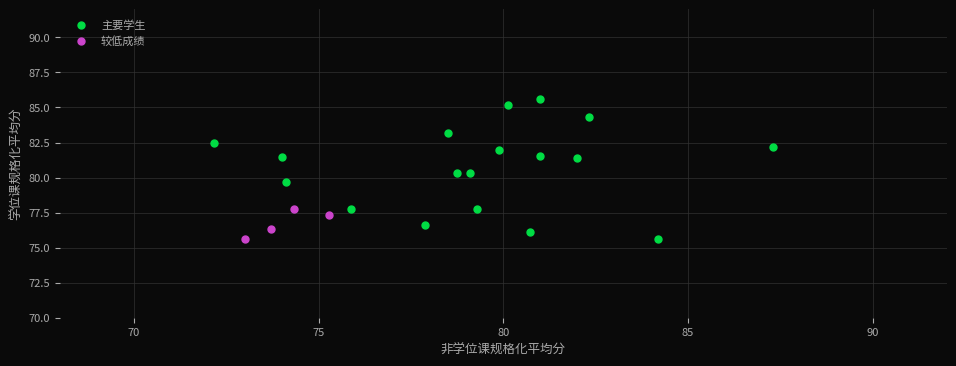

Which series has the largest Y range (max minus min)?

主要学生